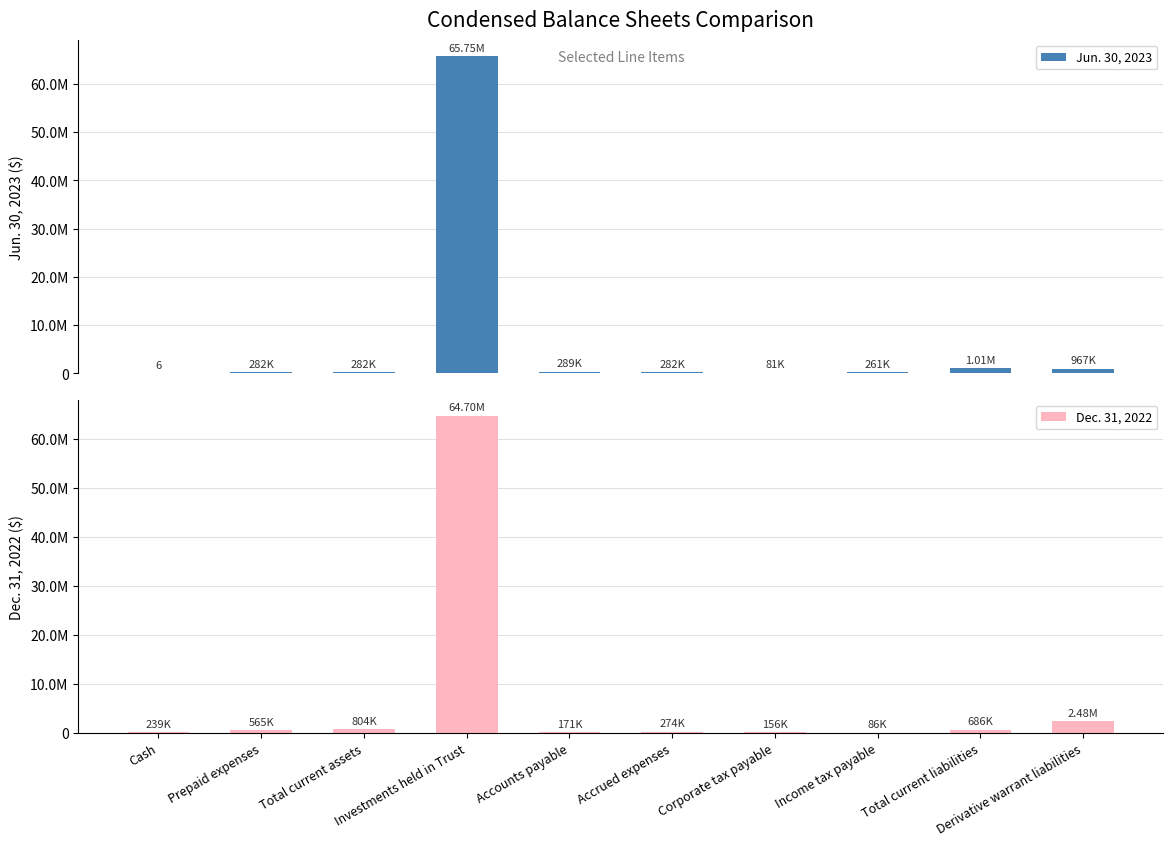

Which series has the largest total across all categories?

Dec. 31, 2022